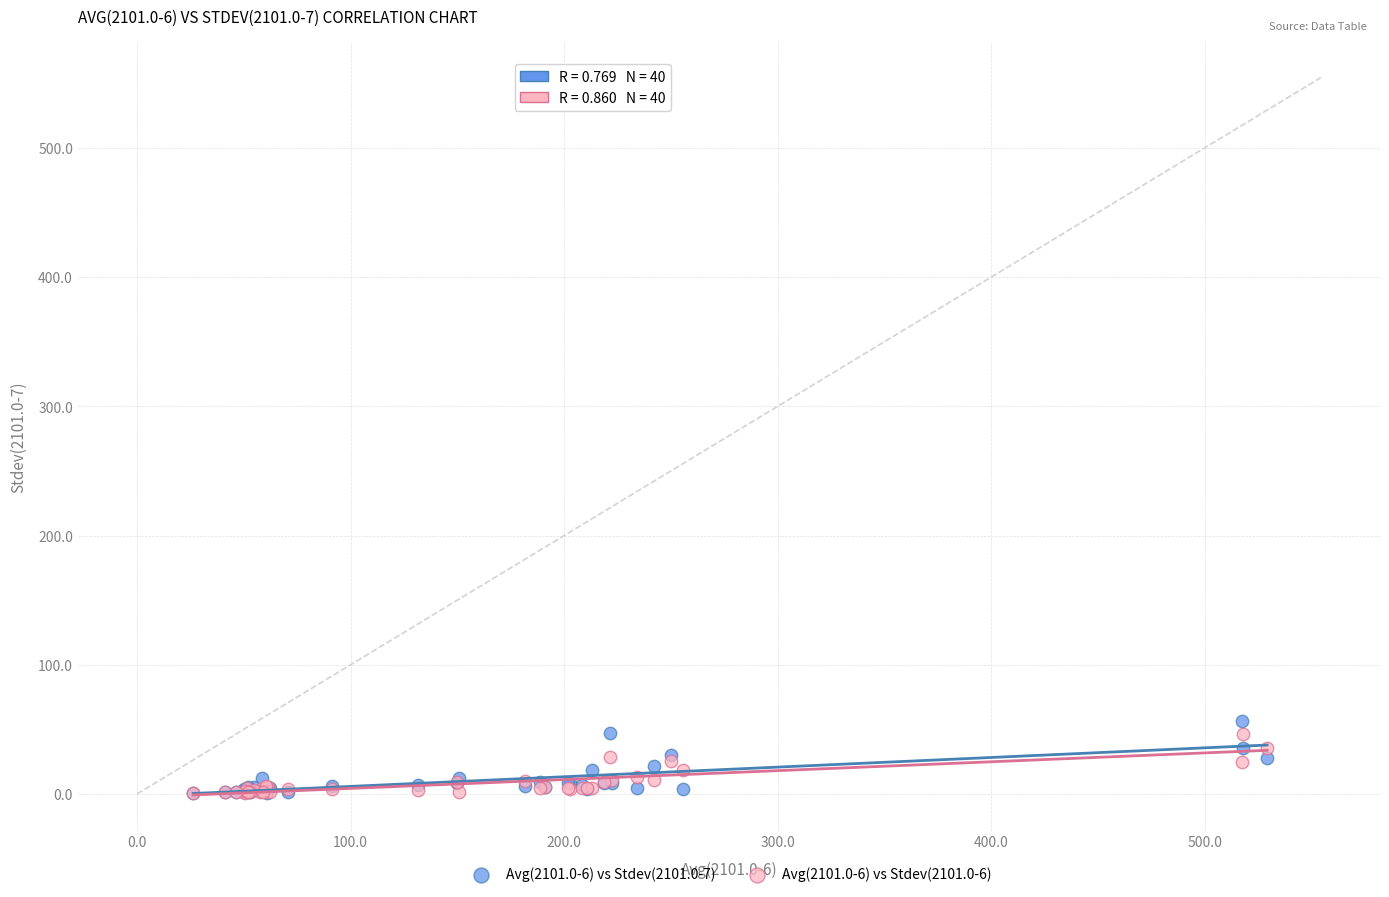

Which series has the largest Y range (max minus min)?

Avg(2101.0-6) vs Stdev(2101.0-7)